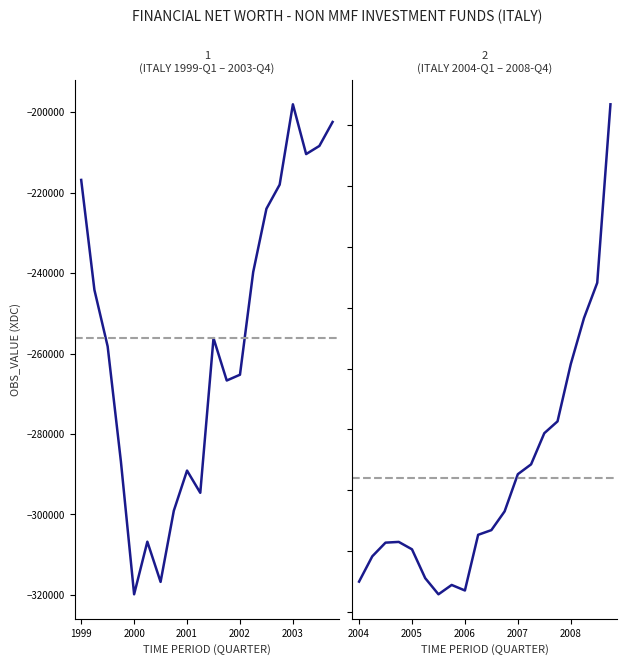

How many categories are shown in the chart?

40